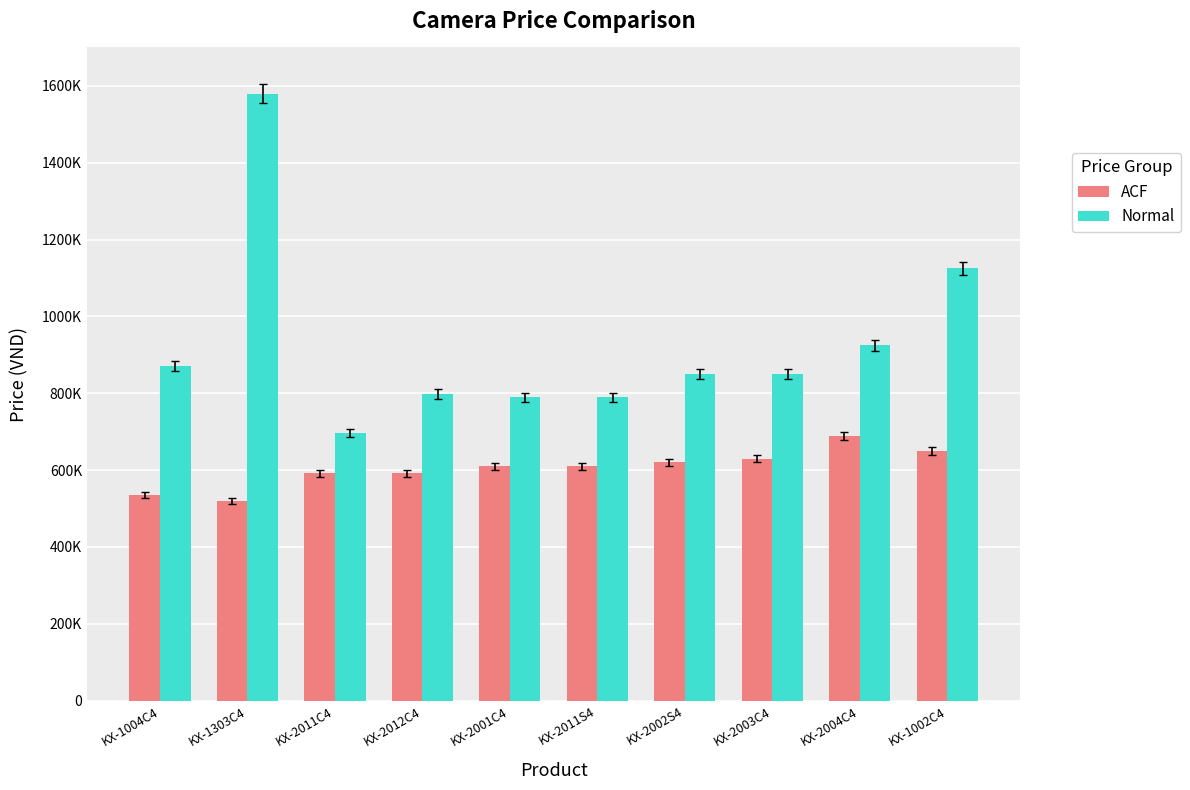

At which category is the sum across all series the highest?

KX-1303C4